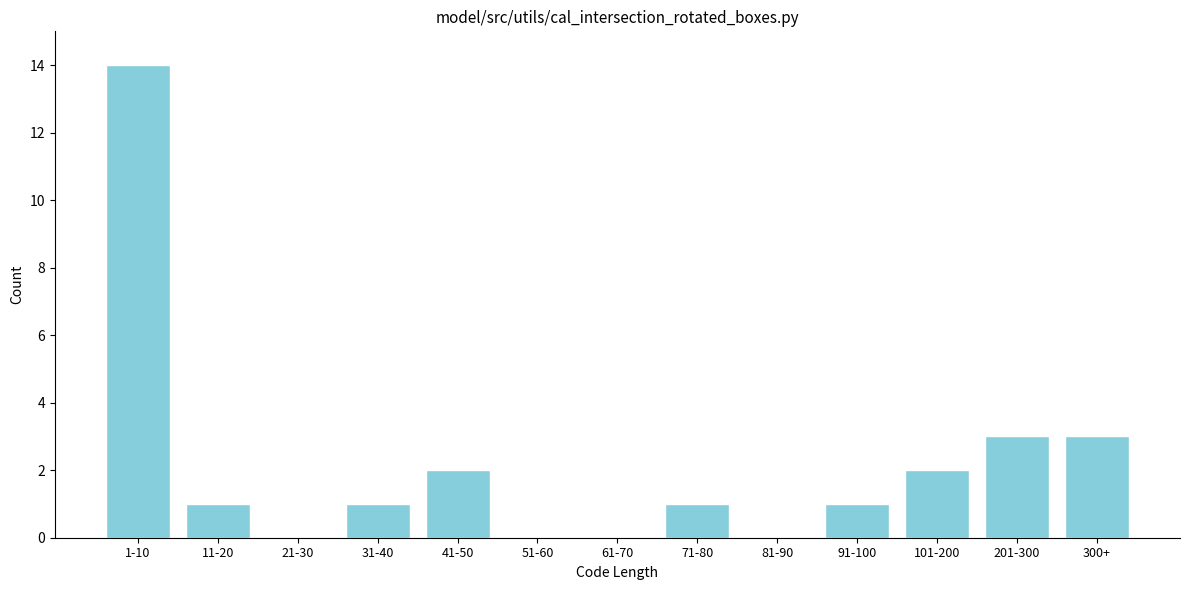

Reading left to right, list all the values displayed in this chart.

1-10=14	11-20=1	21-30=0	31-40=1	41-50=2	51-60=0	61-70=0	71-80=1	81-90=0	91-100=1	101-200=2	201-300=3	300+=3